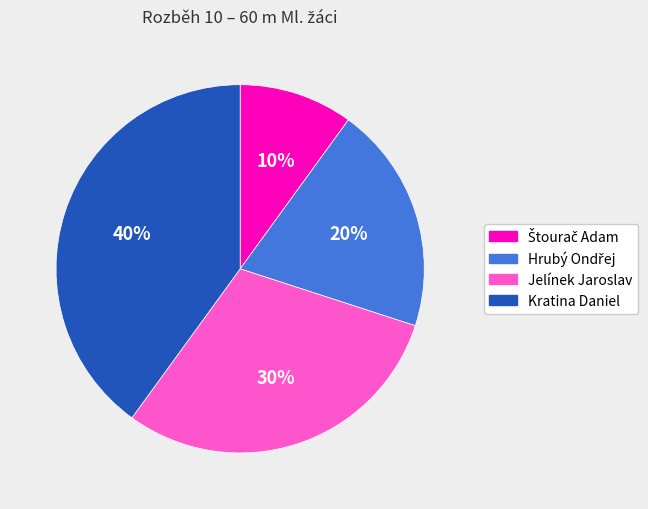

To the nearest percent, what is the average slice percentage?

25%